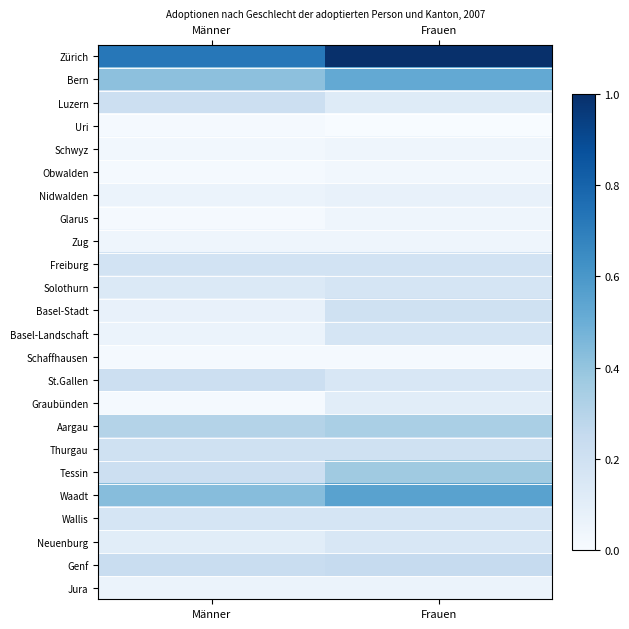

Reading left to right, extract all data points from this chart.

Zürich: Männer=0.7	Frauen=1.0
Bern: Männer=0.4	Frauen=0.5
Luzern: Männer=0.2	Frauen=0.1
Uri: Männer=0.0	Frauen=0.0
Schwyz: Männer=0.0	Frauen=0.0
Obwalden: Männer=0.0	Frauen=0.0
Nidwalden: Männer=0.1	Frauen=0.1
Glarus: Männer=0.0	Frauen=0.0
Zug: Männer=0.0	Frauen=0.0
Freiburg: Männer=0.2	Frauen=0.2
Solothurn: Männer=0.1	Frauen=0.2
Basel-Stadt: Männer=0.1	Frauen=0.2
Basel-Landschaft: Männer=0.1	Frauen=0.2
Schaffhausen: Männer=0.0	Frauen=0.0
St.Gallen: Männer=0.2	Frauen=0.2
Graubünden: Männer=0.0	Frauen=0.1
Aargau: Männer=0.3	Frauen=0.3
Thurgau: Männer=0.2	Frauen=0.2
Tessin: Männer=0.2	Frauen=0.4
Waadt: Männer=0.4	Frauen=0.6
Wallis: Männer=0.2	Frauen=0.2
Neuenburg: Männer=0.1	Frauen=0.2
Genf: Männer=0.2	Frauen=0.2
Jura: Männer=0.1	Frauen=0.1